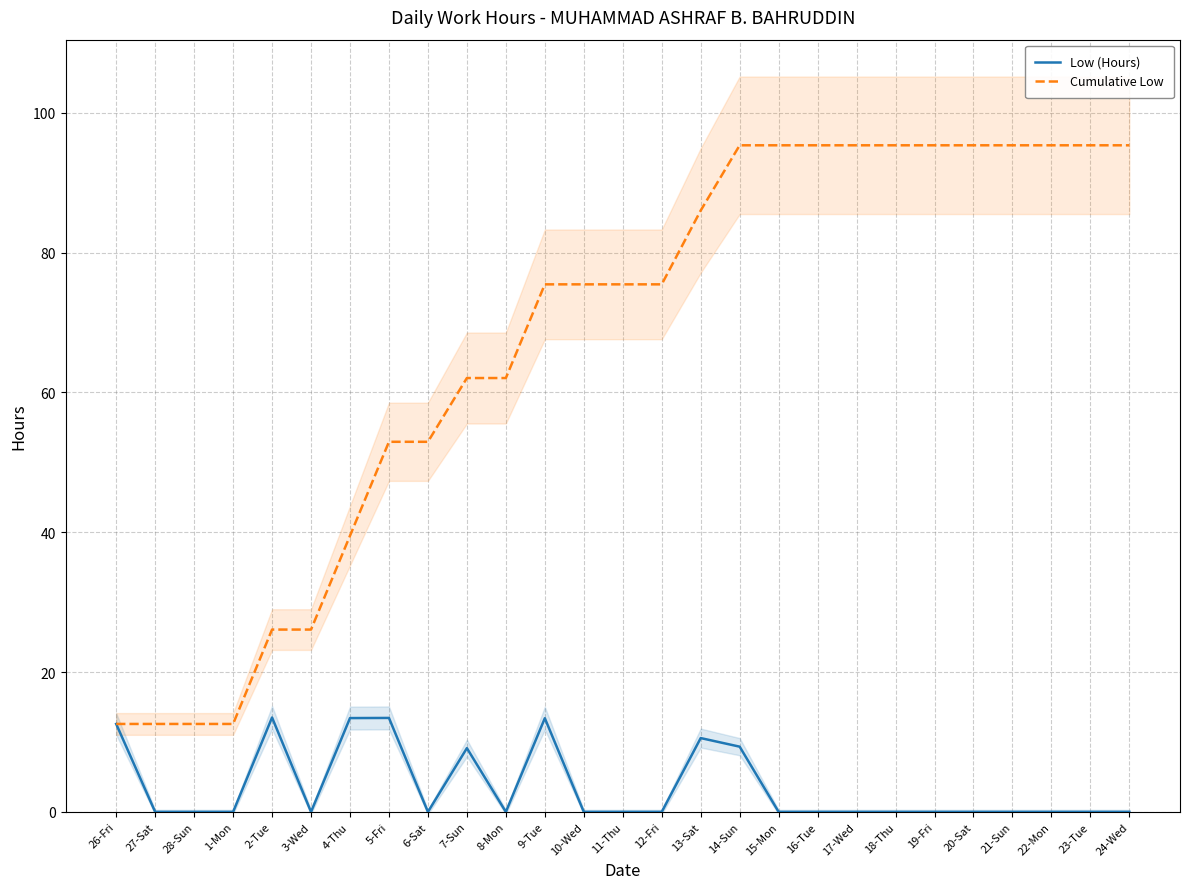

Which has a higher value, 9-Tue or 26-Fri?

9-Tue